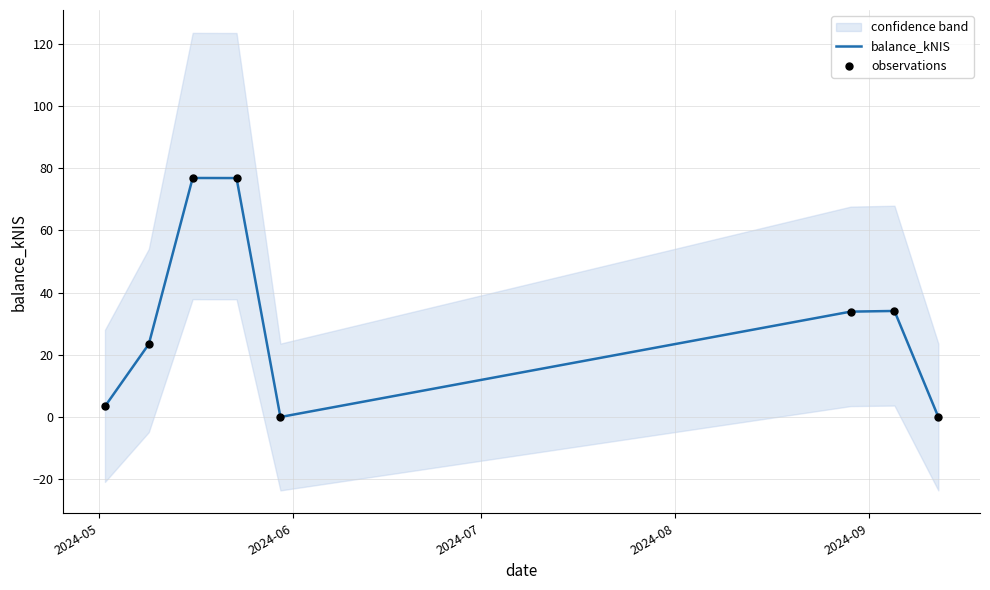

What are all the series names shown in the legend?

balance_kNIS, observations